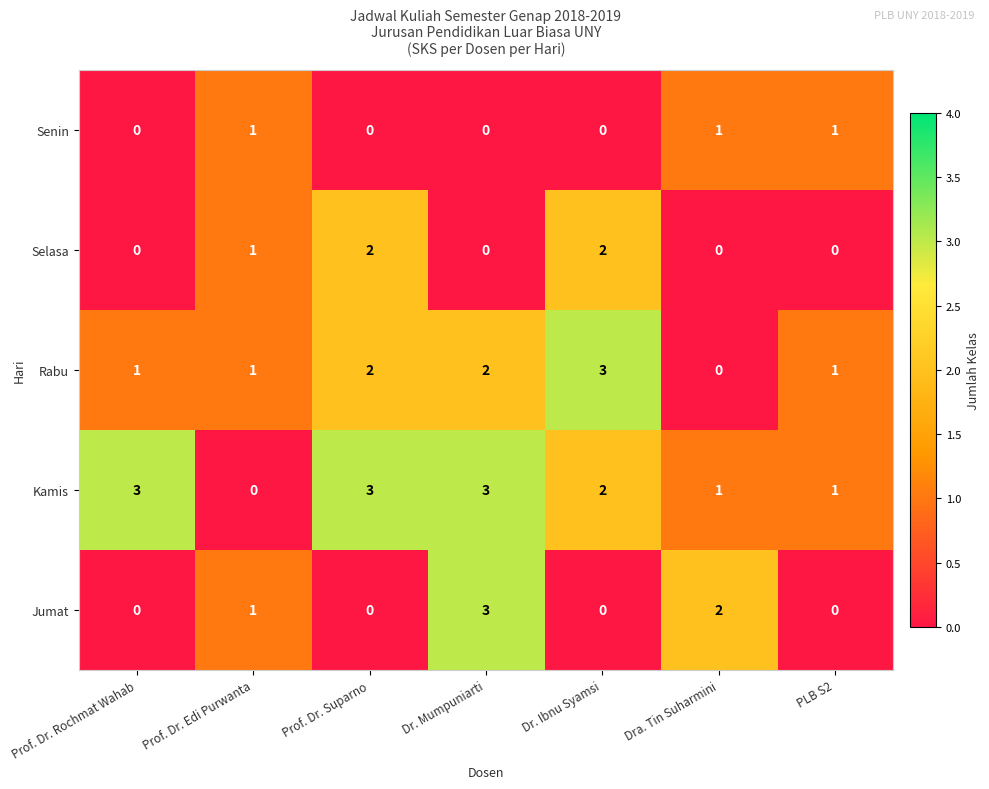

Between Prof. Dr. Rochmat Wahab and Dr. Mumpuniarti, which is larger?

Prof. Dr. Rochmat Wahab